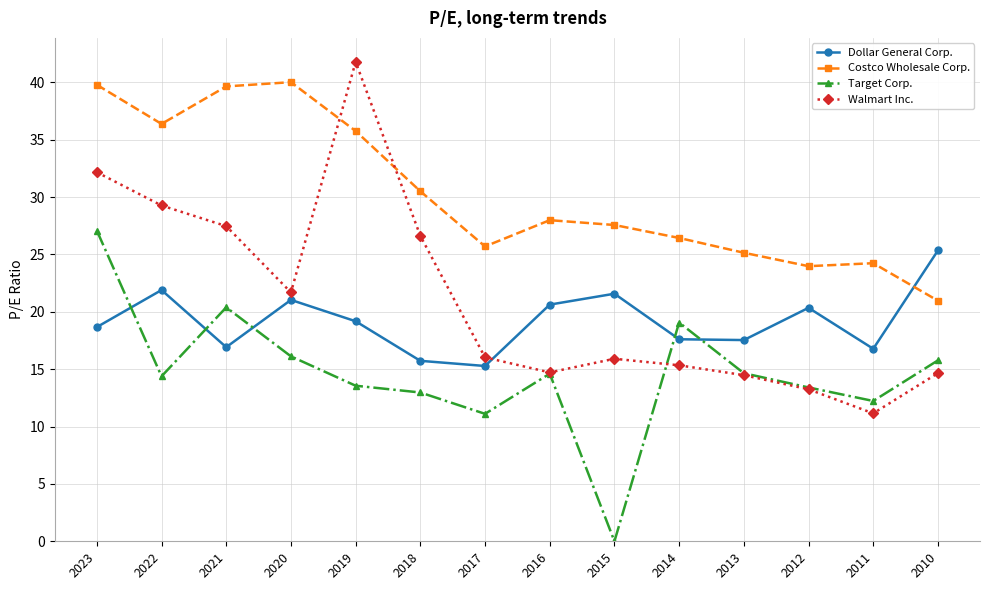

At which label does Costco Wholesale Corp. reach its minimum?

2010